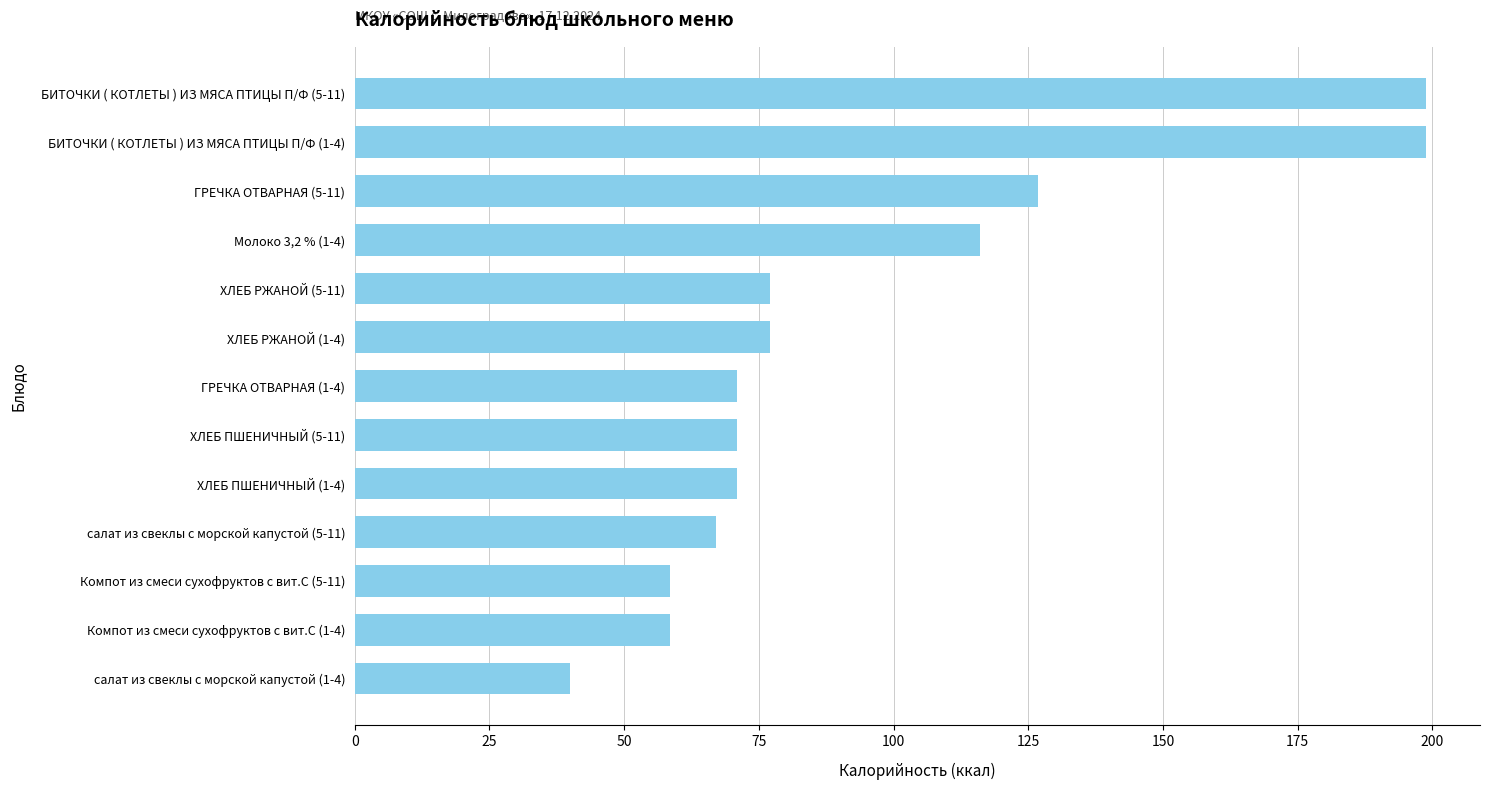

The value at салат из свеклы с морской капустой (5-11) is 114.7. True or false?

False